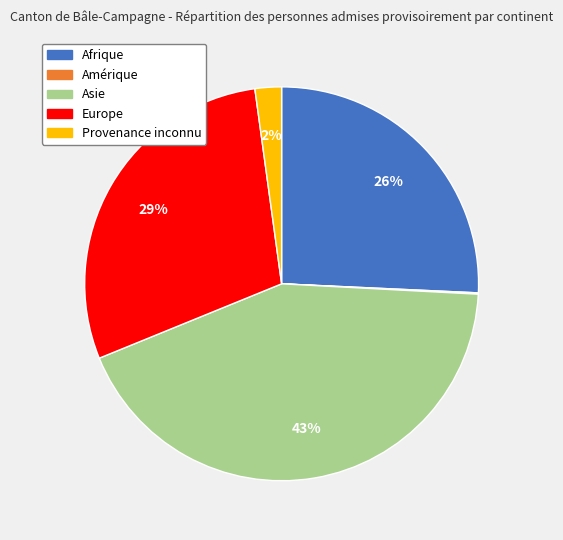

Is there a majority slice in this chart?

No